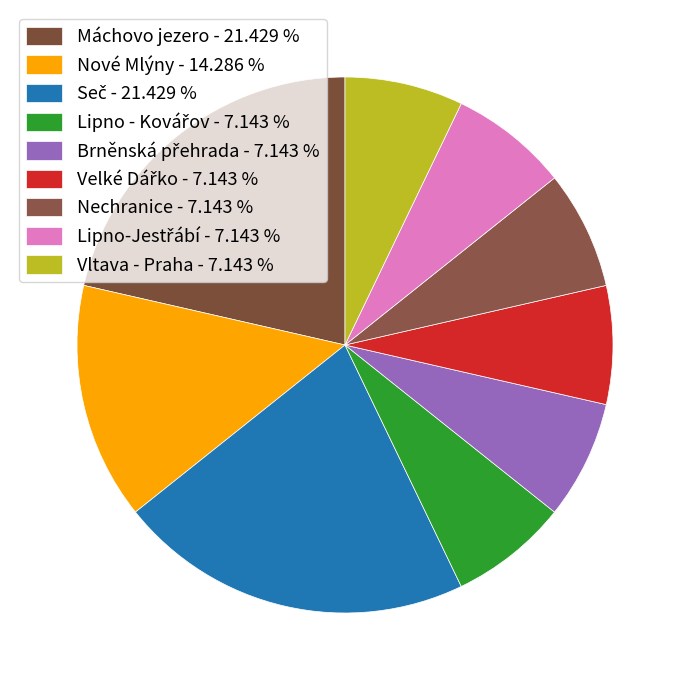

How many segments does this pie chart have?

9